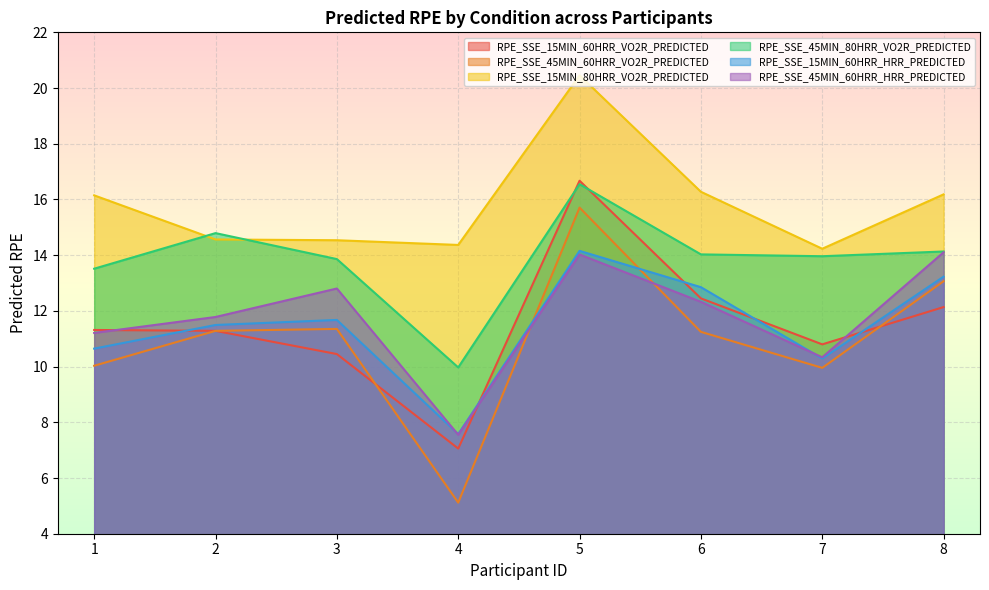

True or false: RPE_SSE_15MIN_80HRR_VO2R_PREDICTED and RPE_SSE_15MIN_60HRR_HRR_PREDICTED intersect in this chart.

False